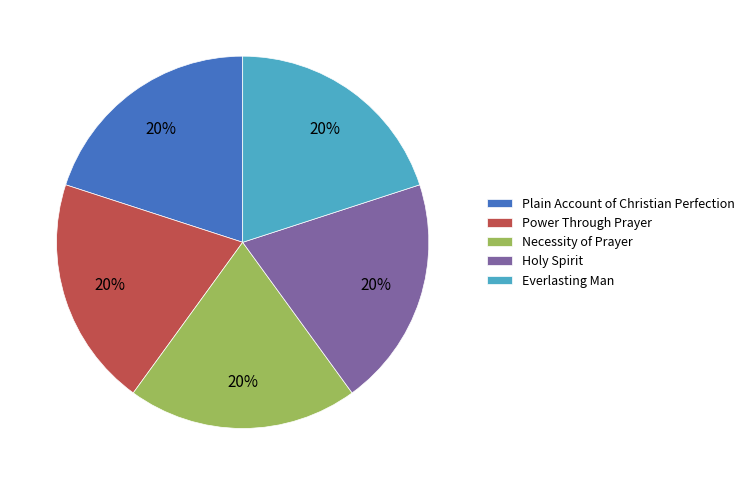

Does Holy Spirit represent more than half of the total?

No